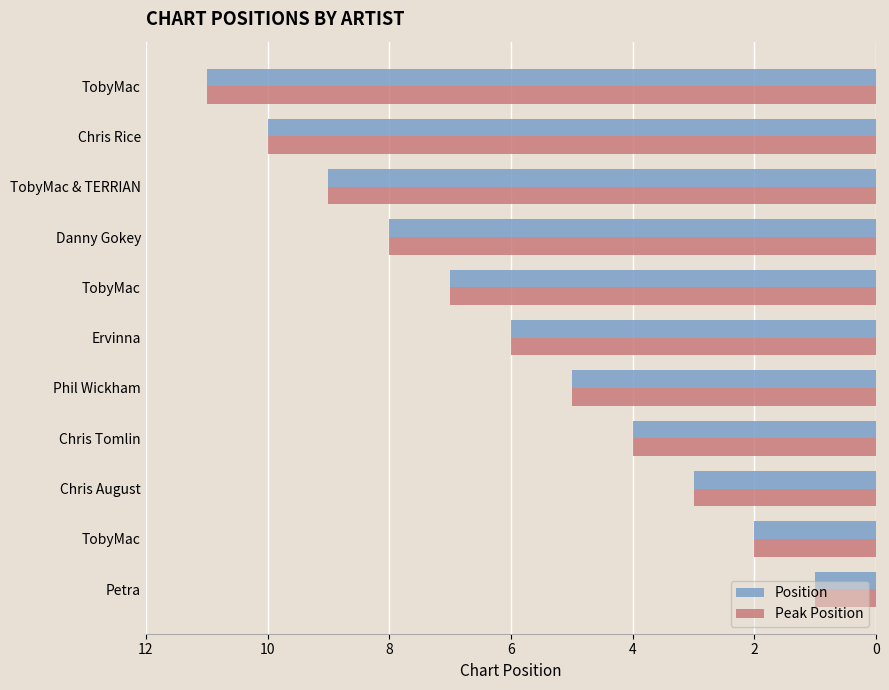

Where is Peak Position nearest to the value 6?

Ervinna